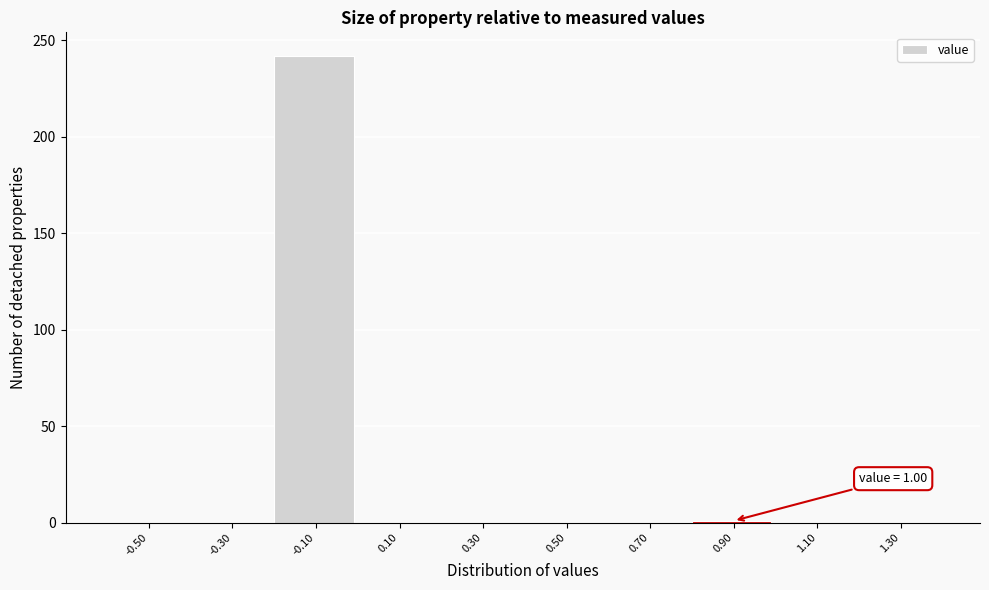

The value at -0.30 is 97. True or false?

False